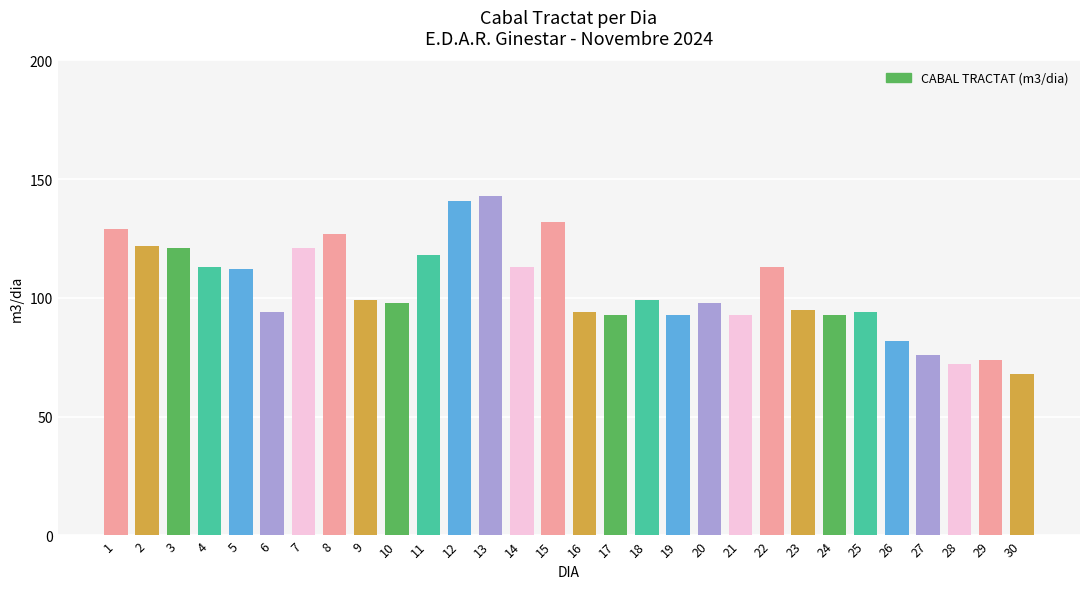

The chart shows a value of 113 at 14. True or false?

True